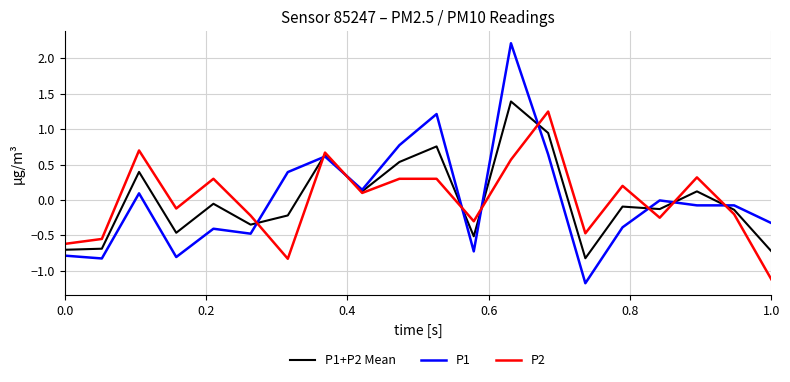

True or false: P2 and P1 cross at least once.

True